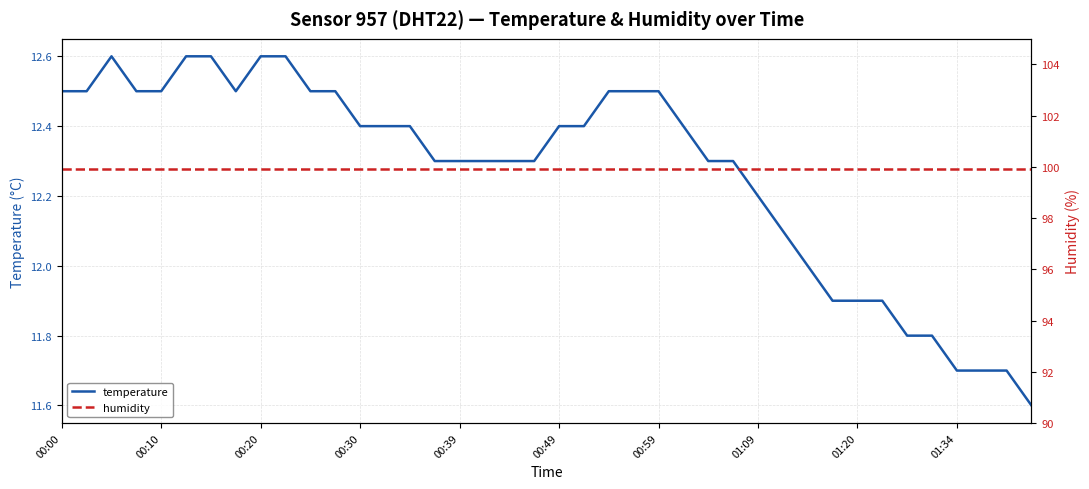

The value of temperature at 00:59 is 12.5. True or false?

True